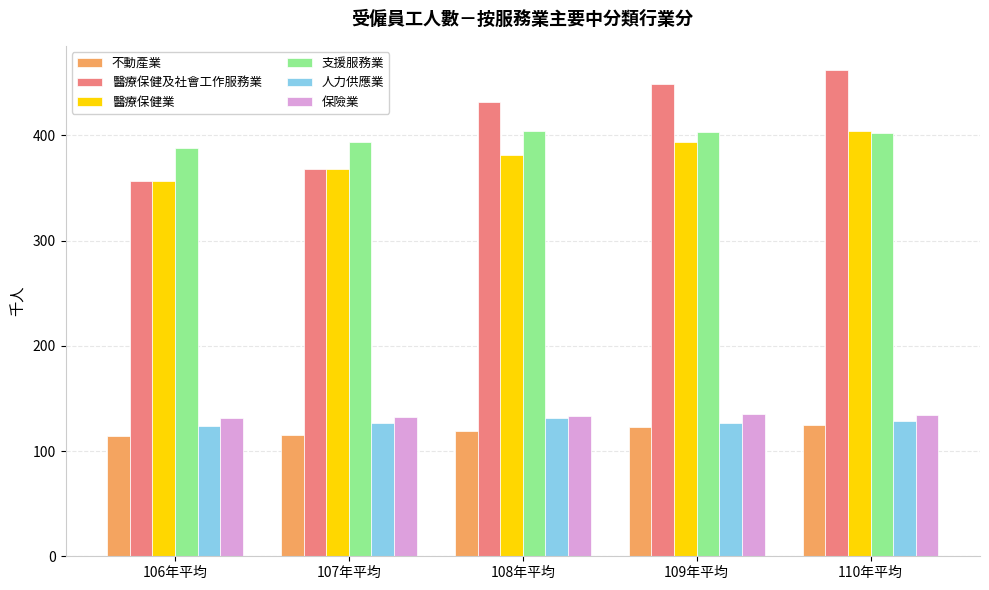

Which series has the largest total across all categories?

醫療保健及社會工作服務業